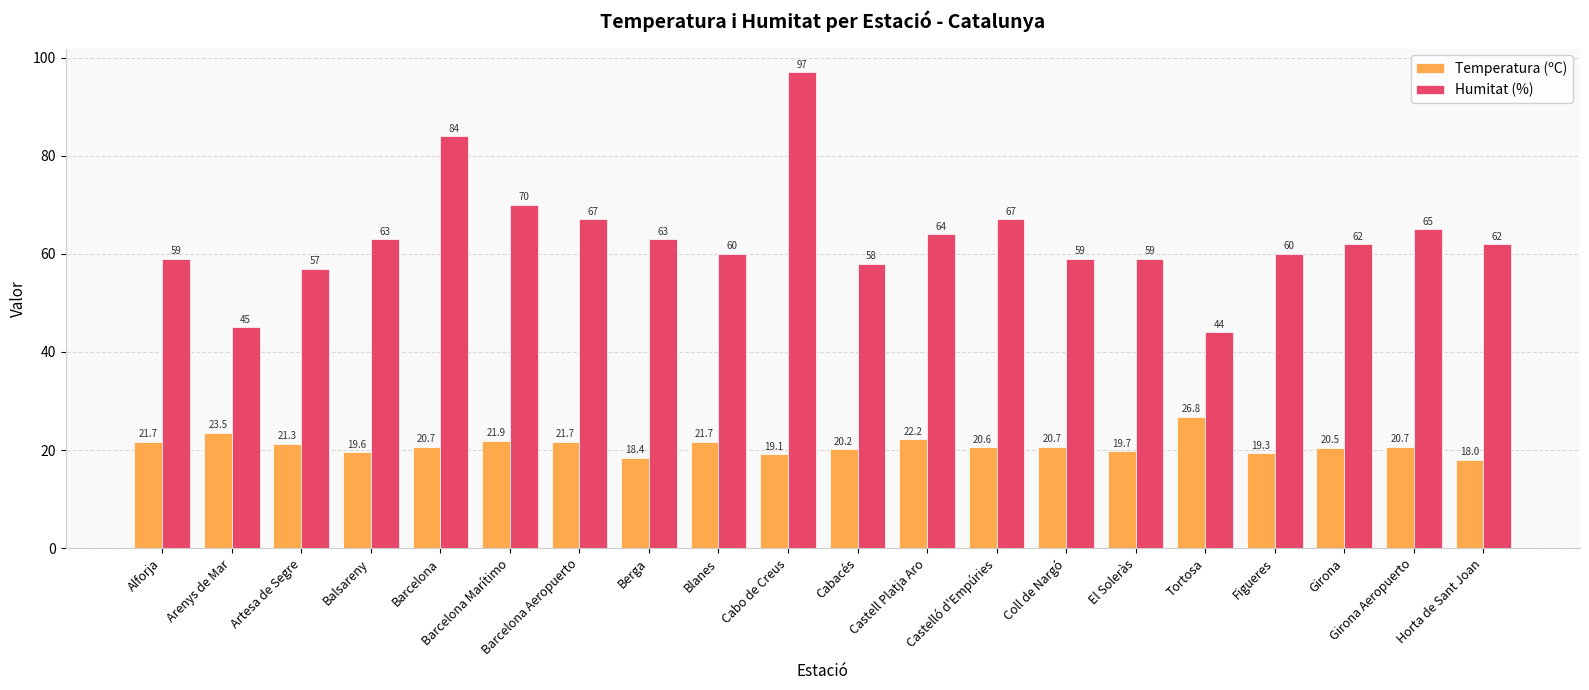

How many values in the Temperatura (ºC) series exceed 20?

14